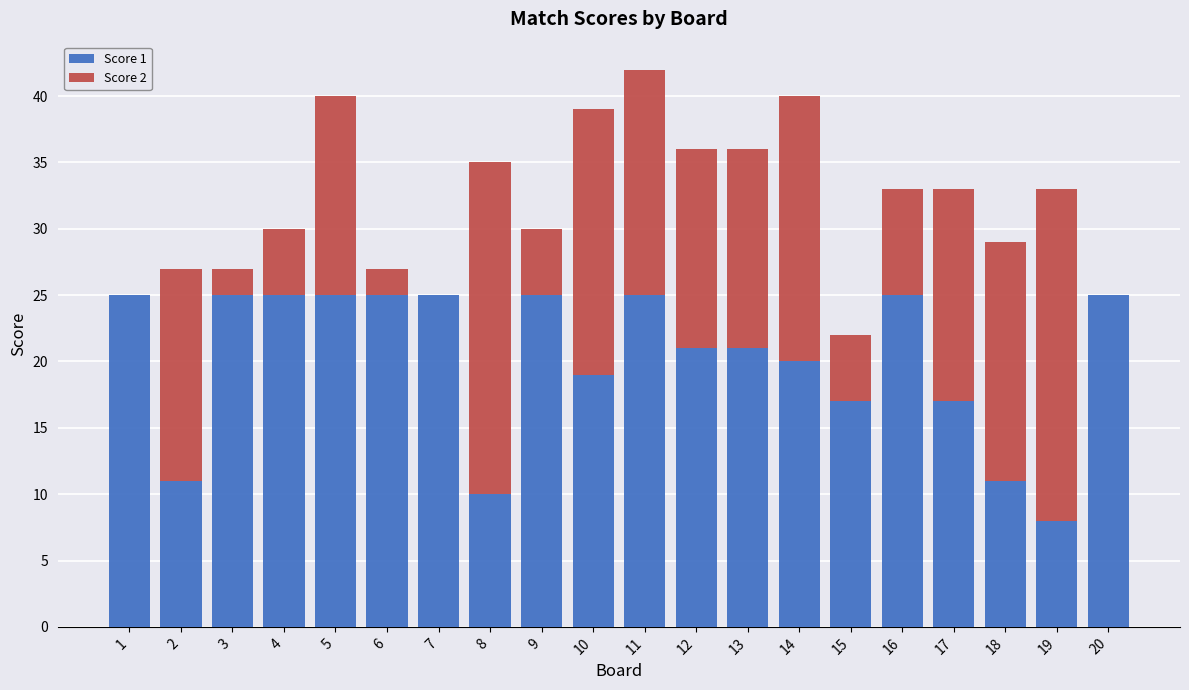

At which category is the sum across all series the highest?

11